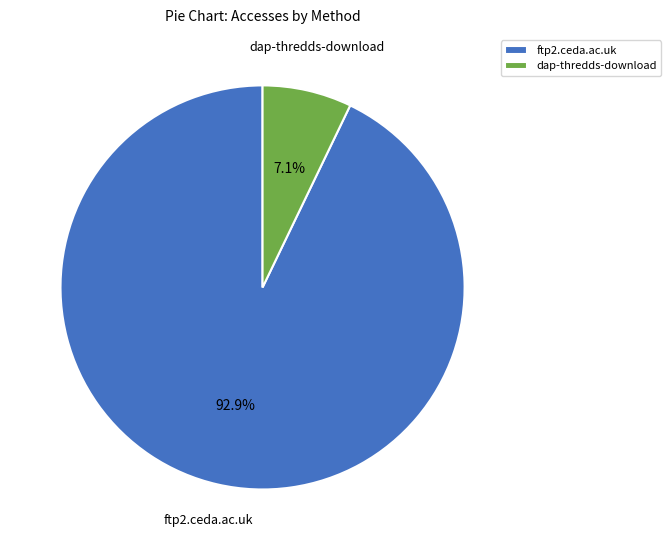

Does any single category account for the majority?

Yes